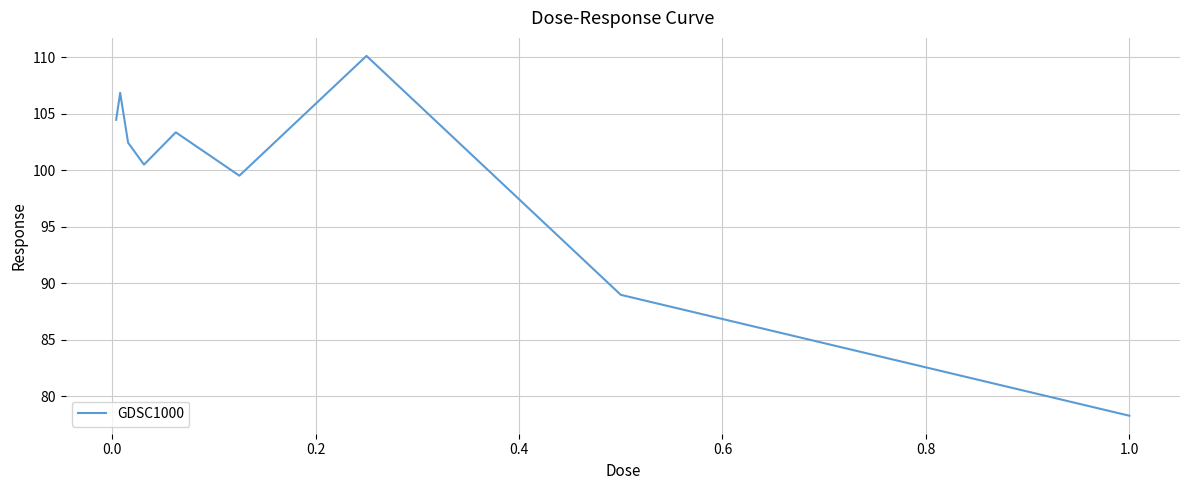

What is the maximum value shown in the chart?

110.1